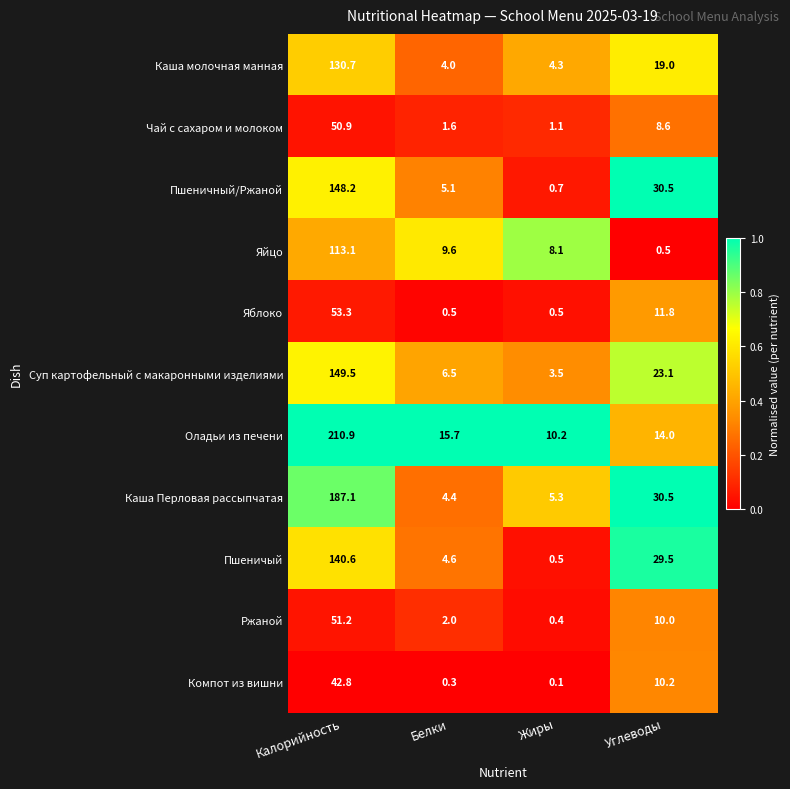

Is it true that Пшеничный/Ржаной equals 0.7 at Жиры?

True